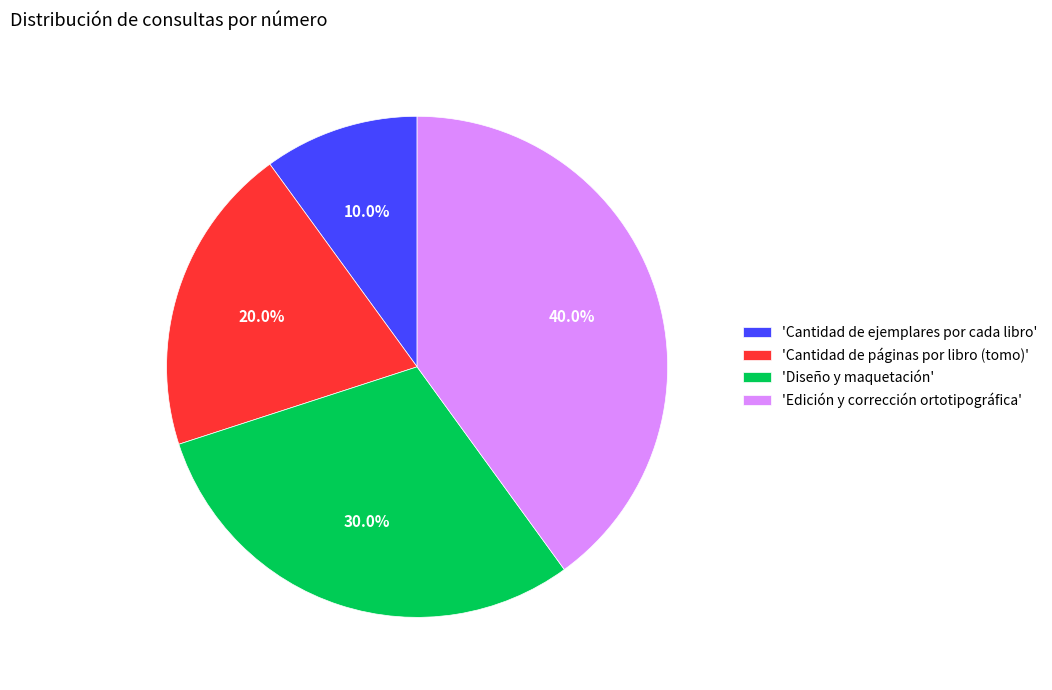

Between 'Cantidad de ejemplares por cada libro' and 'Cantidad de páginas por libro (tomo)', which is larger?

'Cantidad de páginas por libro (tomo)'